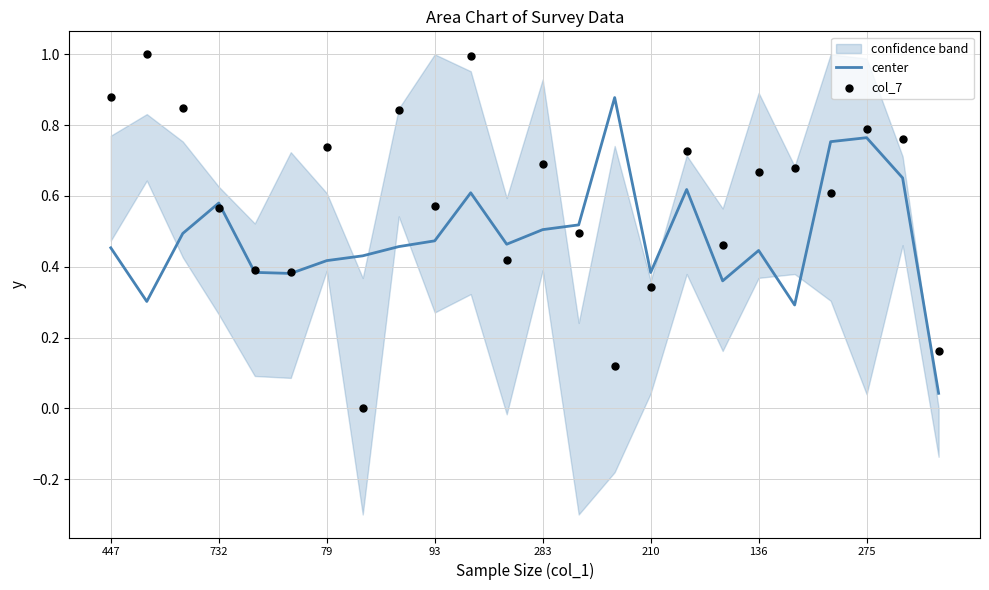

Which series has the widest spread of Y values?

col_7